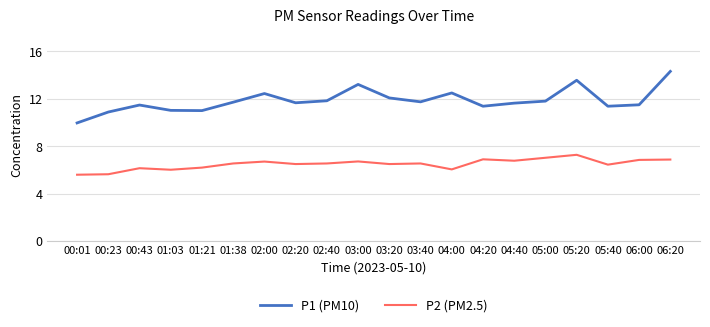

What is the average value of the P2 (PM2.5) series?

6.5